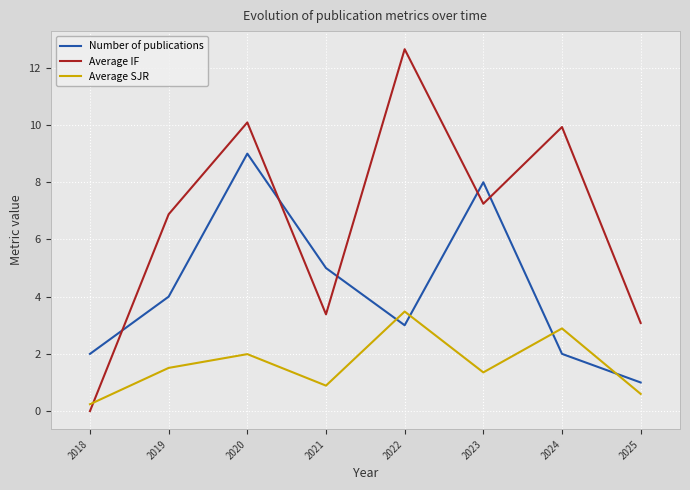

The Number of publications series shows 4.0 at 2019. True or false?

True